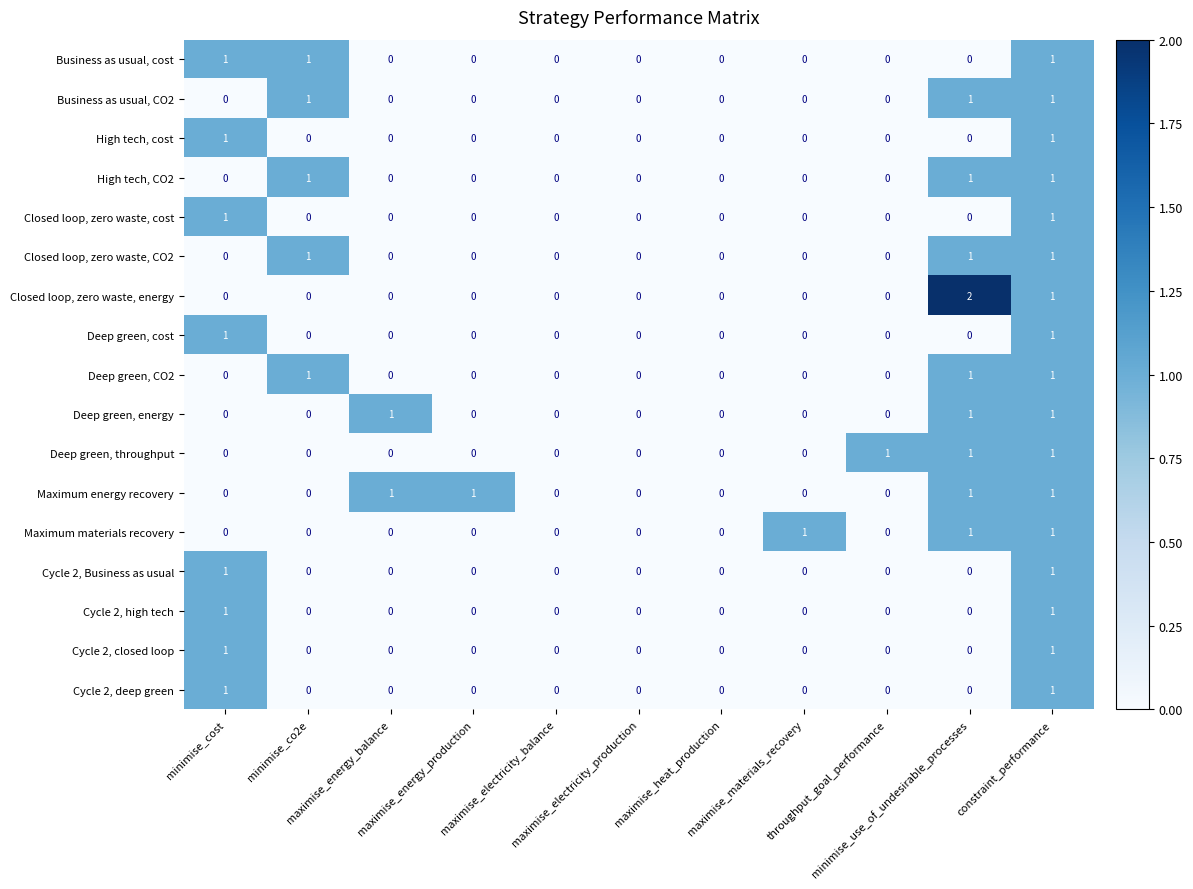

How many Cycle 2, closed loop values are between 0 and 1?

11